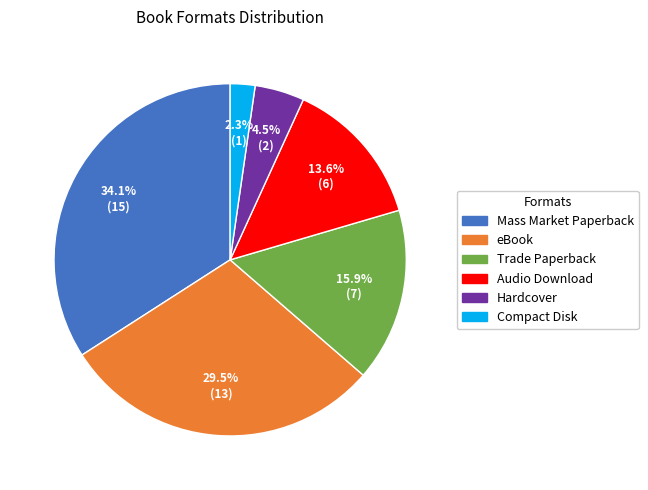

To the nearest percent, what portion does Compact Disk represent?

2%